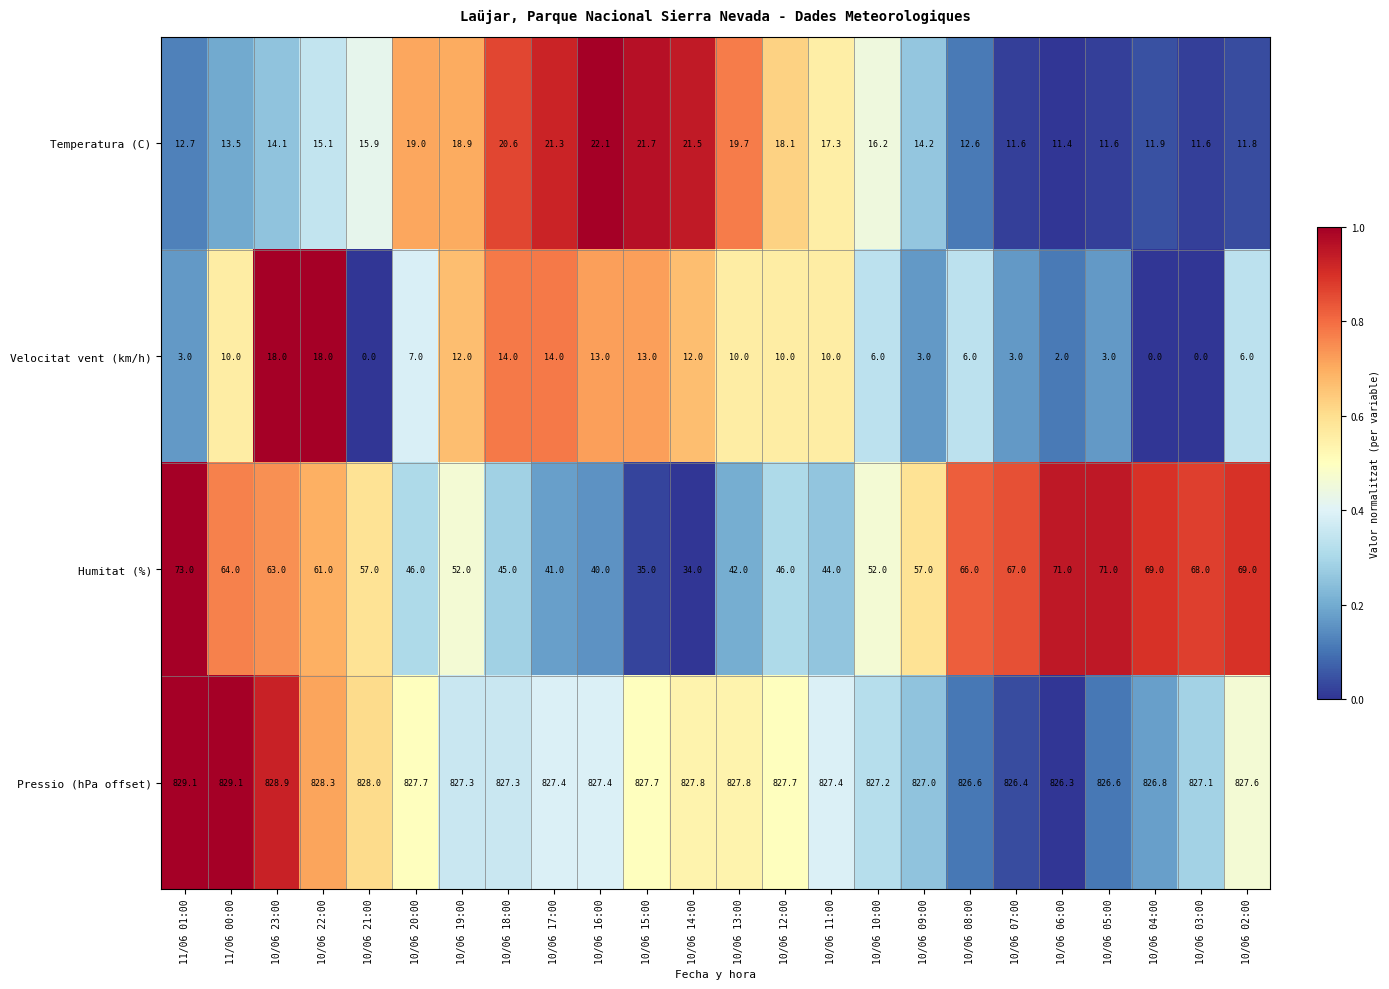

What is the sum of all Velocitat vent (km/h) values?

193.0